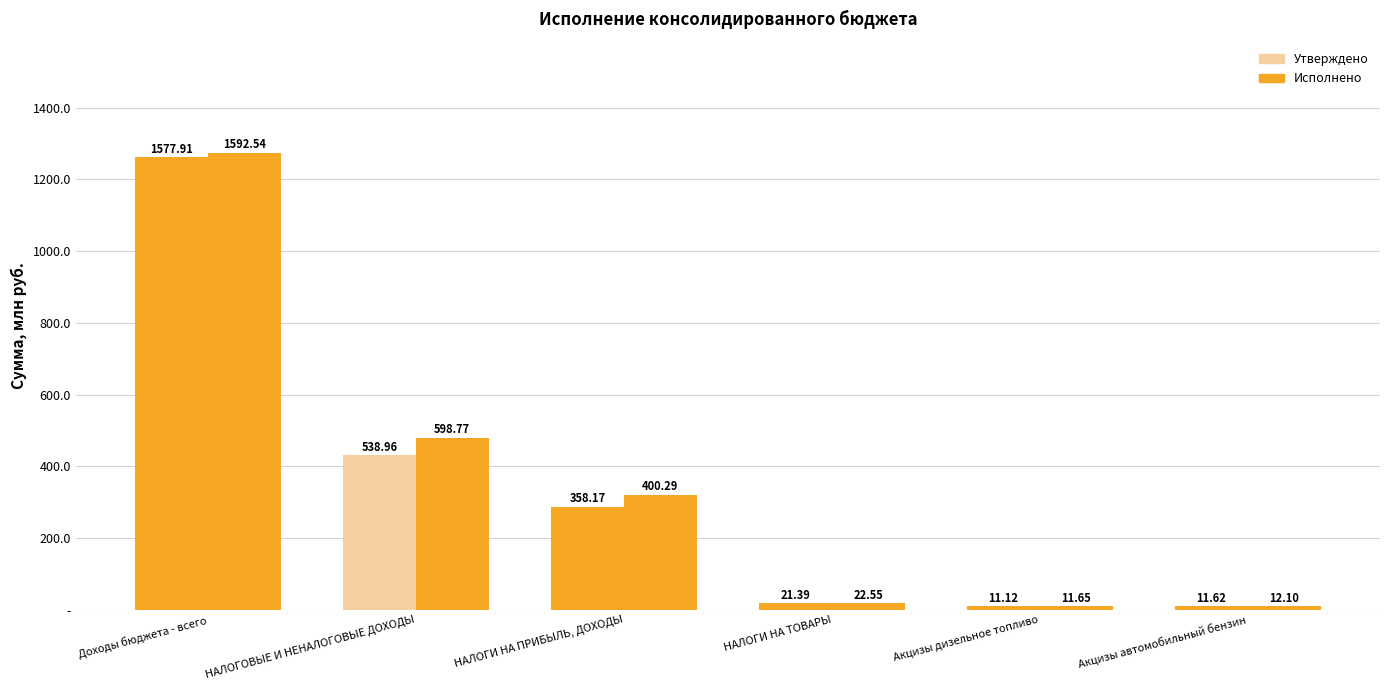

How many values in the Исполнено series exceed 400290860?

3